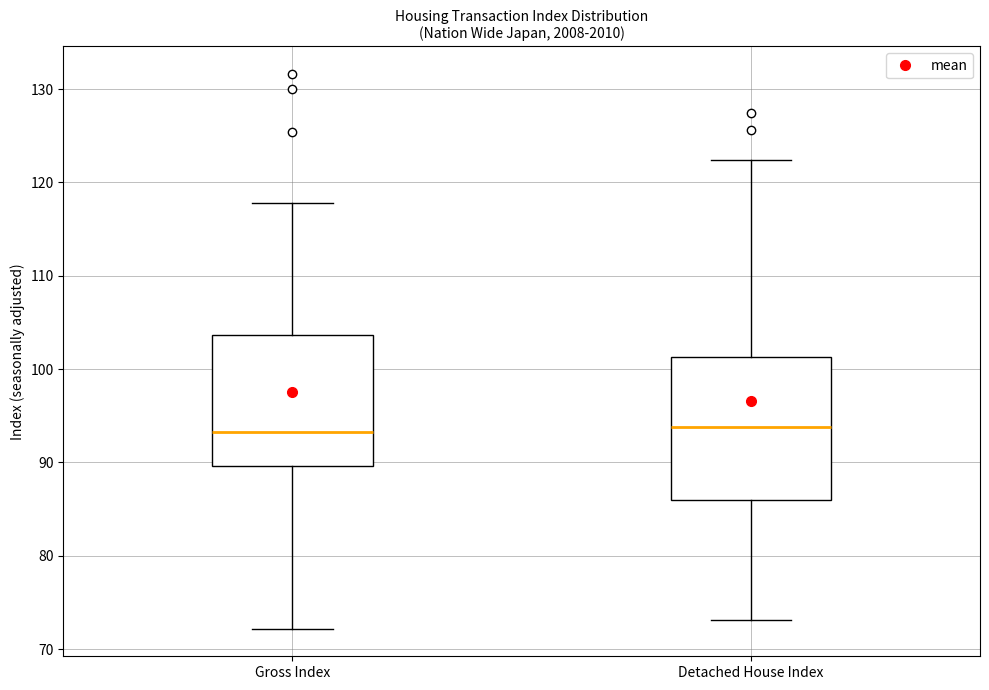

Reading left to right, transcribe this box plot: for each box, give where its median line is, the range the box spans, and where its two whiskers end, as read against the y-axis. The values are not printed on the chart, so give them approximately, as read against the axis.

Gross Index: median 93, box 90 to 104, whiskers 72 to 118
Detached House Index: median 94, box 86 to 101, whiskers 73 to 122